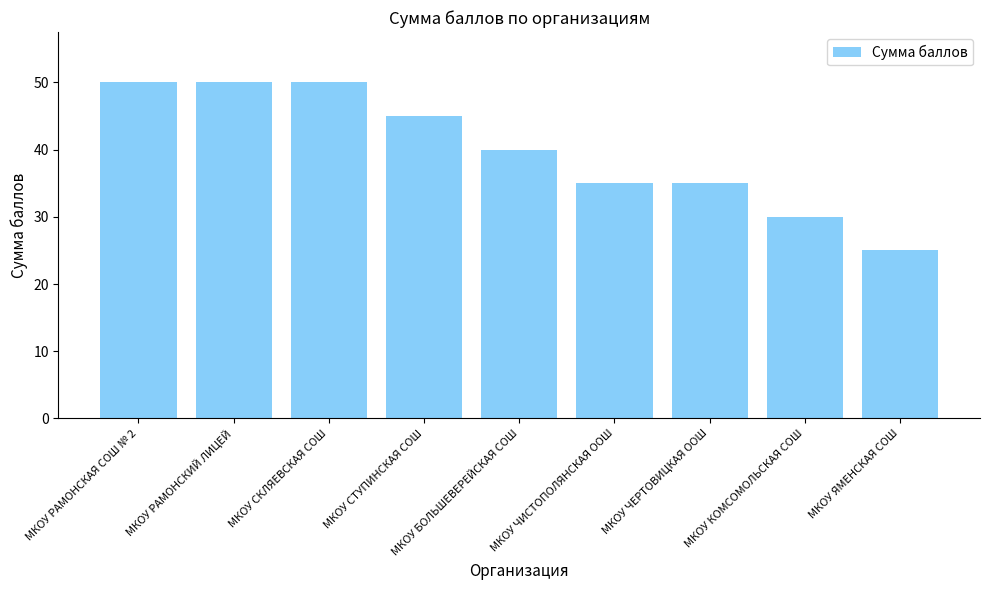

What is the difference between the second highest and minimum values?

25